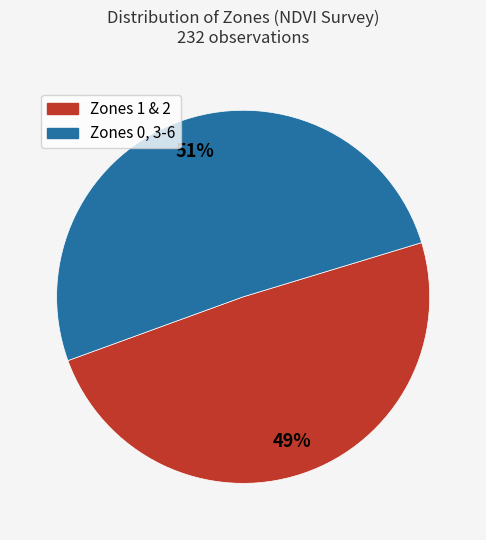

How many slices are in this pie chart?

2